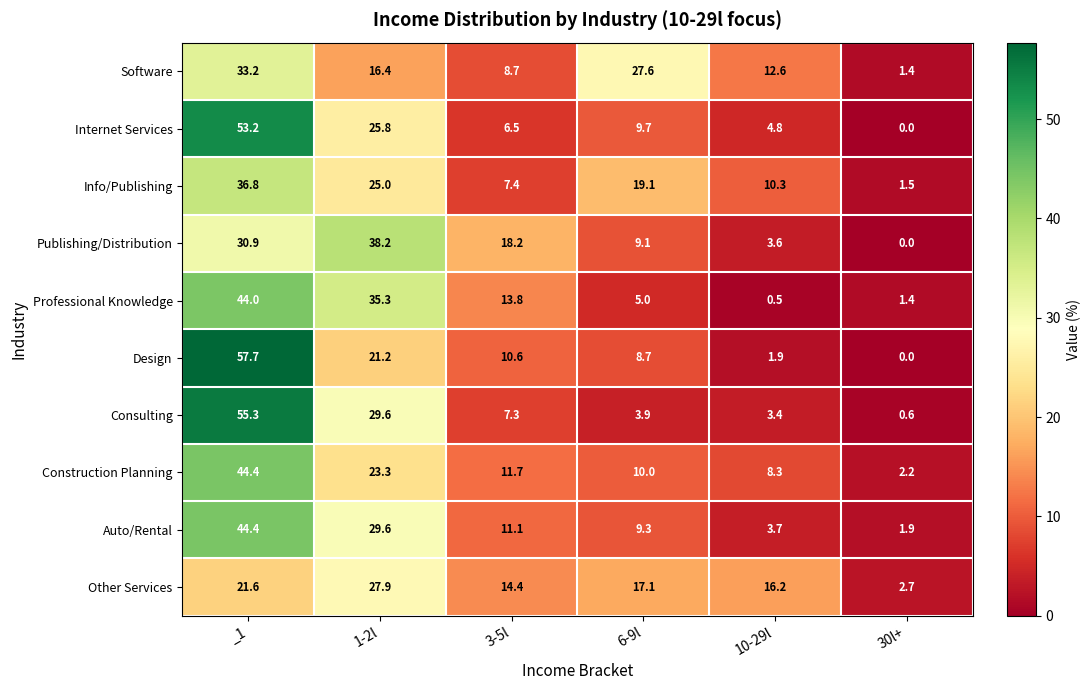

At how many categories does at least one series exceed 55?

1